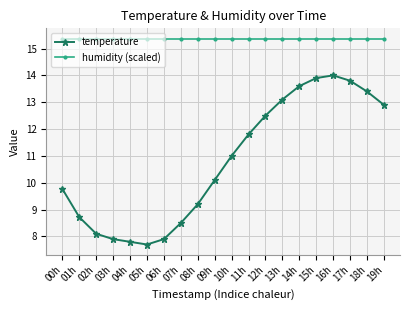

Rank the series at 07h from lowest to highest value.

temperature, humidity (scaled)